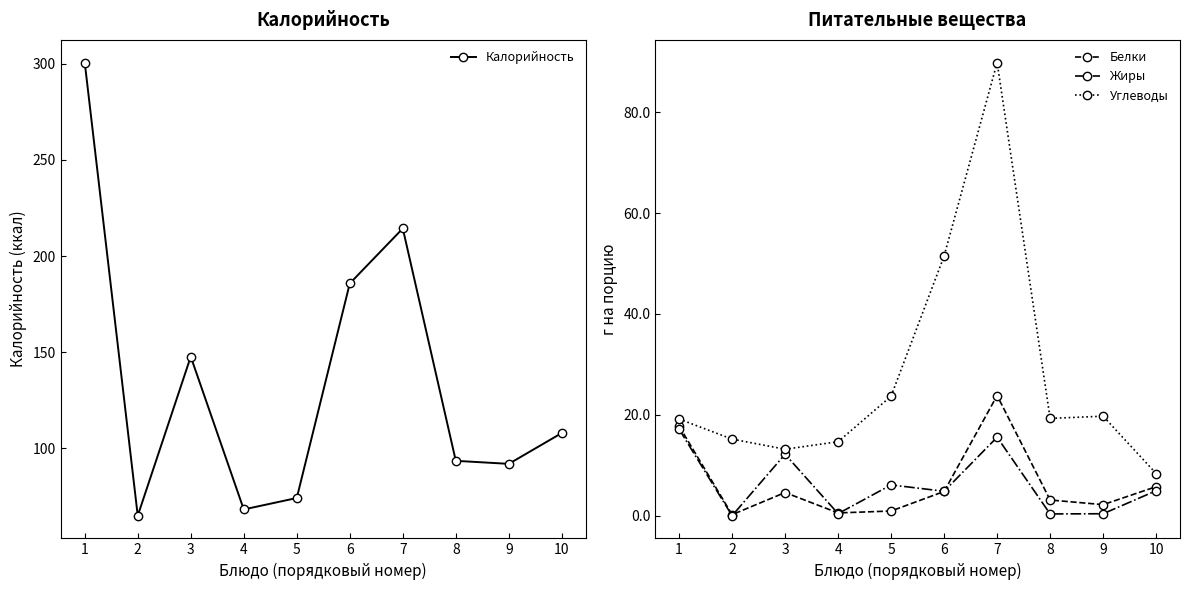

Rank the categories by Калорийность value from highest to lowest.

1, 7, 6, 3, 10, 8, 9, 5, 4, 2